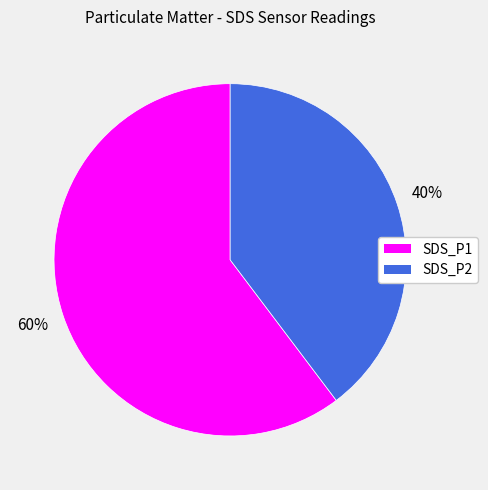

Approximately how many times larger is the value at SDS_P2 compared to SDS_P1?

0.7